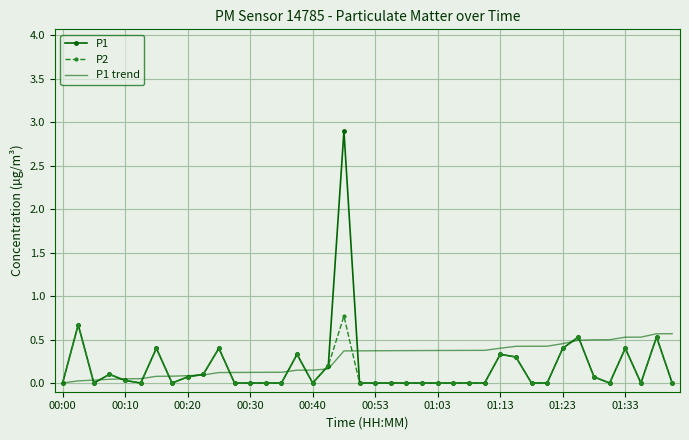

What is the highest value of the P1 trend series?

0.6